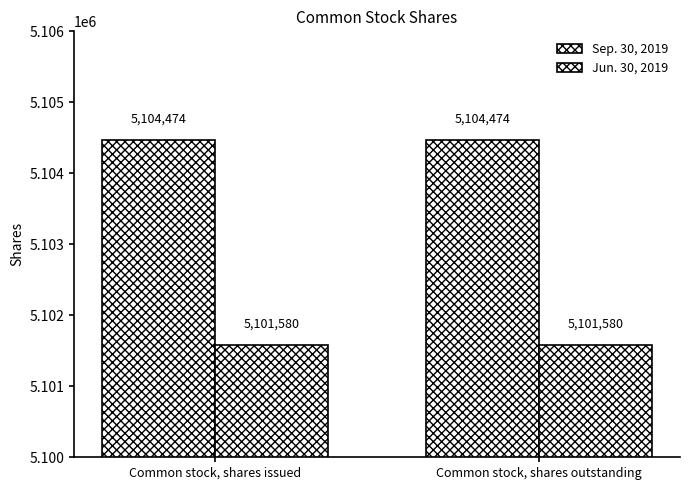

How many series are shown in this chart?

2